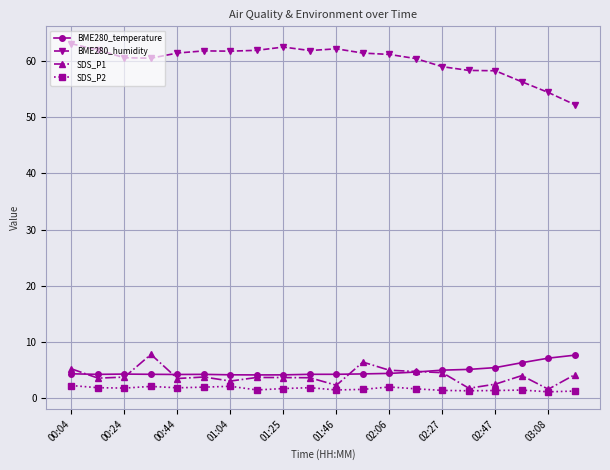

True or false: SDS_P2 and BME280_humidity cross at least once.

False